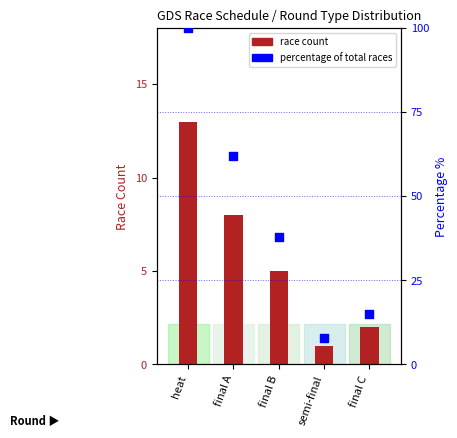

Which series contains the lowest Y value?

race count